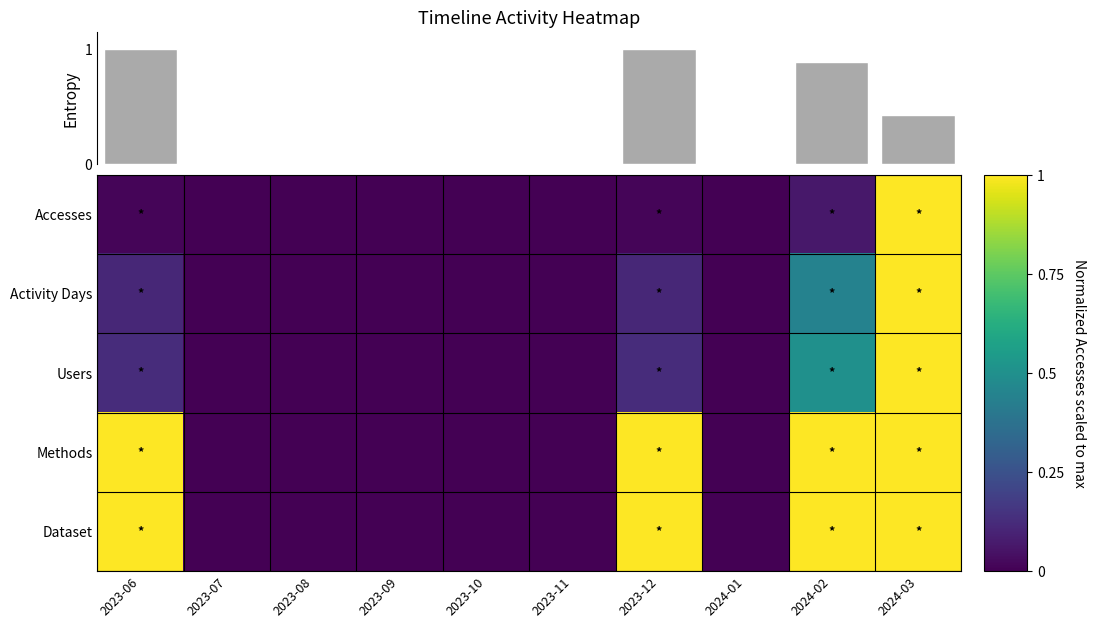

Which label corresponds to the largest value in the chart?

2024-03